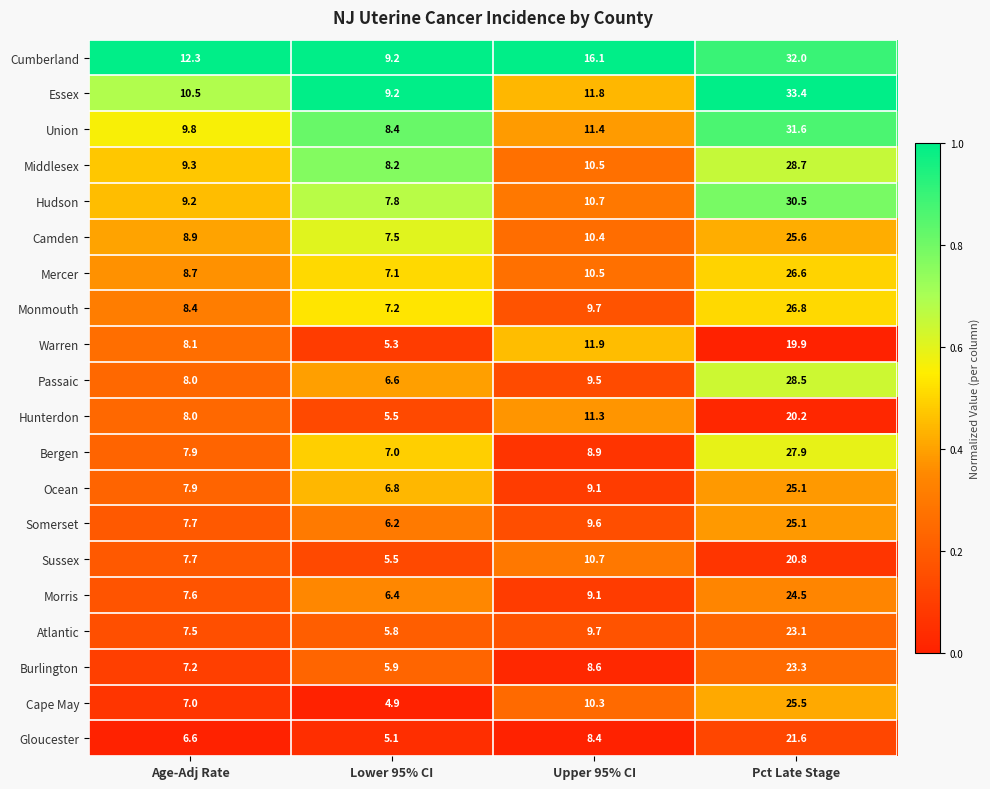

What is the total value across all series at Age-Adj Rate?

168.3